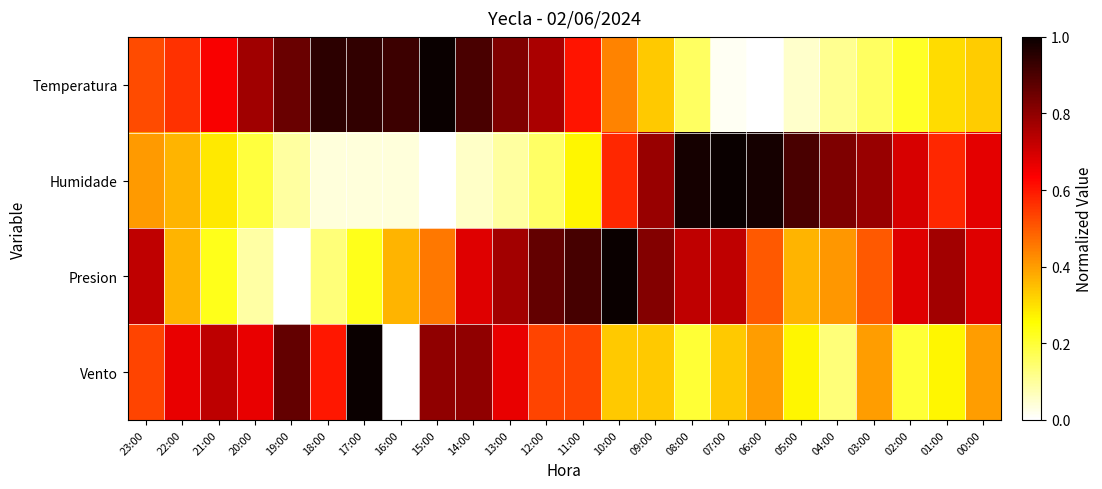

List the series in order of their overall mean, lowest first.

Humidade, Vento, Temperatura, Presion